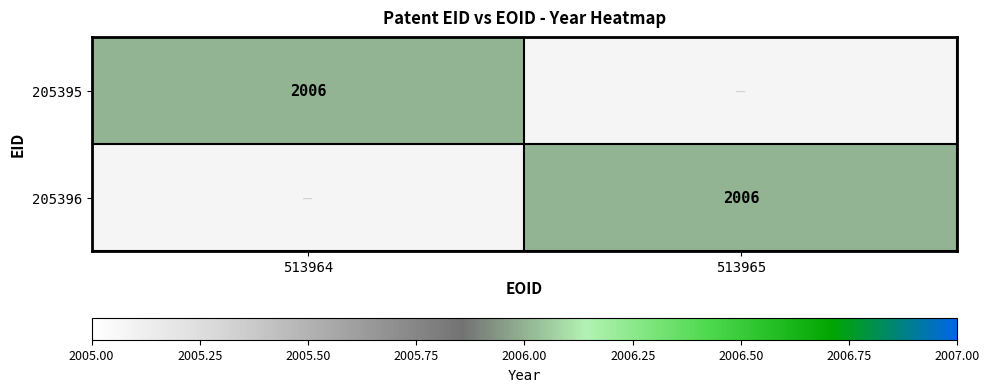

Is it true that 205396 equals 2006 at 513965?

True